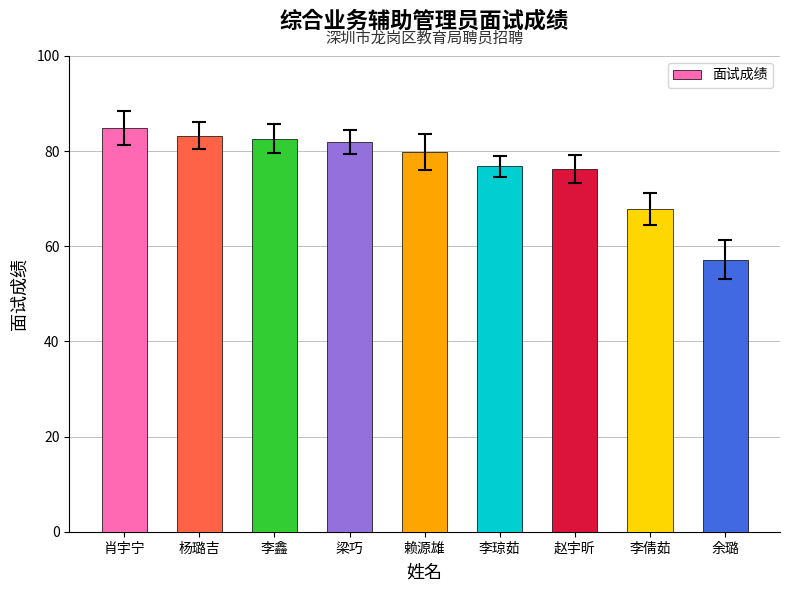

What is the ratio of the value at 赵宇昕 to the value at 梁巧?

0.9